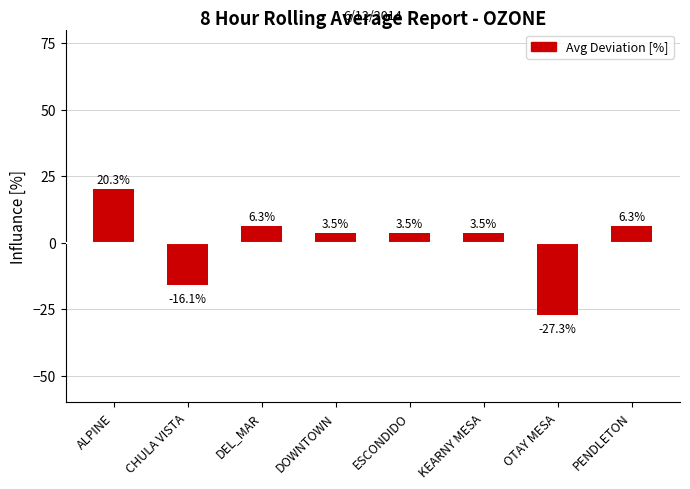

Which has a higher value, ALPINE or DOWNTOWN?

ALPINE